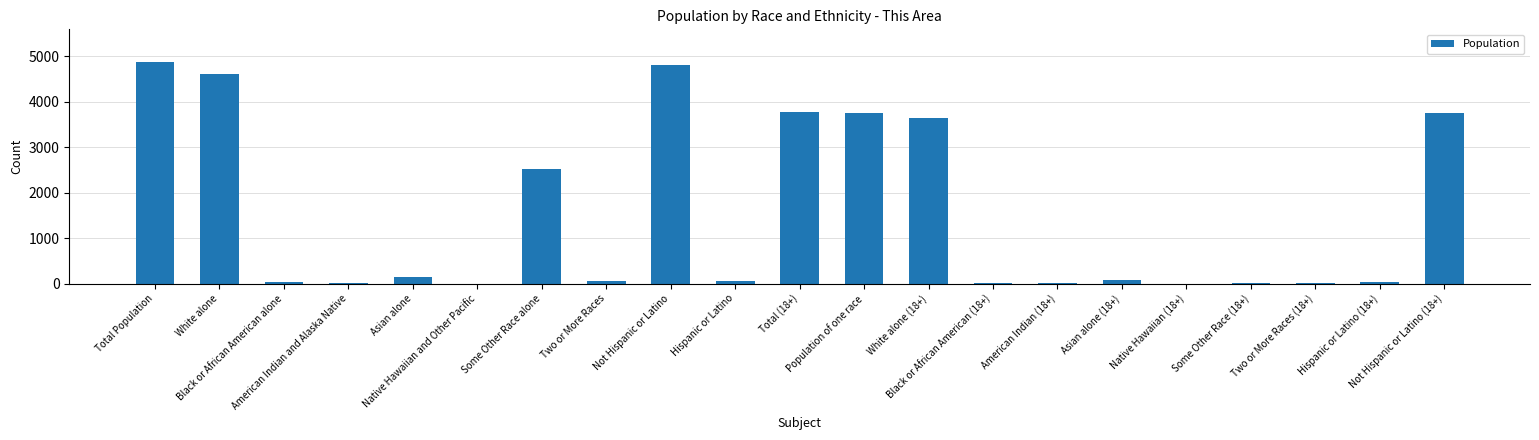

What is the maximum value shown in the chart?

4864